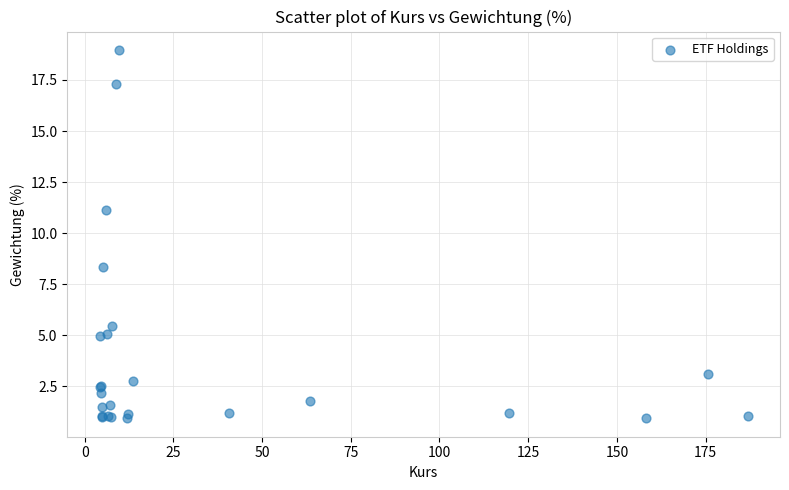

What Y value in the scatter plot is closest to 9?

8.4